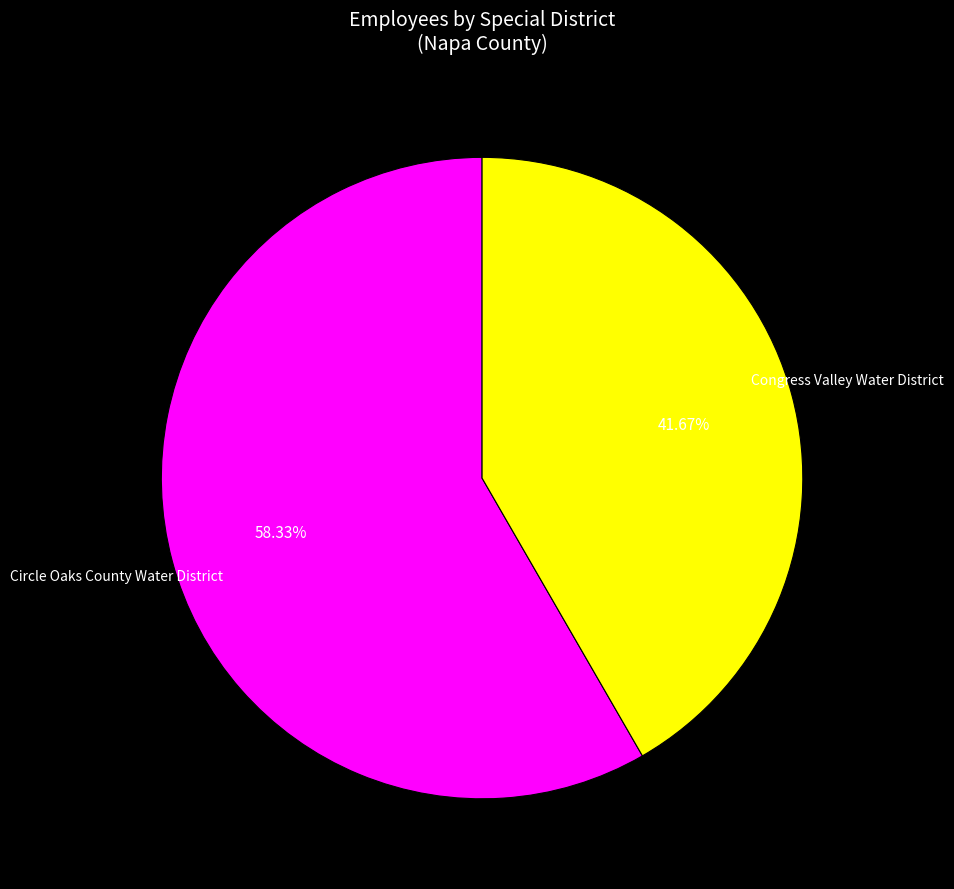

Is the sum of Congress Valley Water District and Circle Oaks County Water District greater than half?

Yes